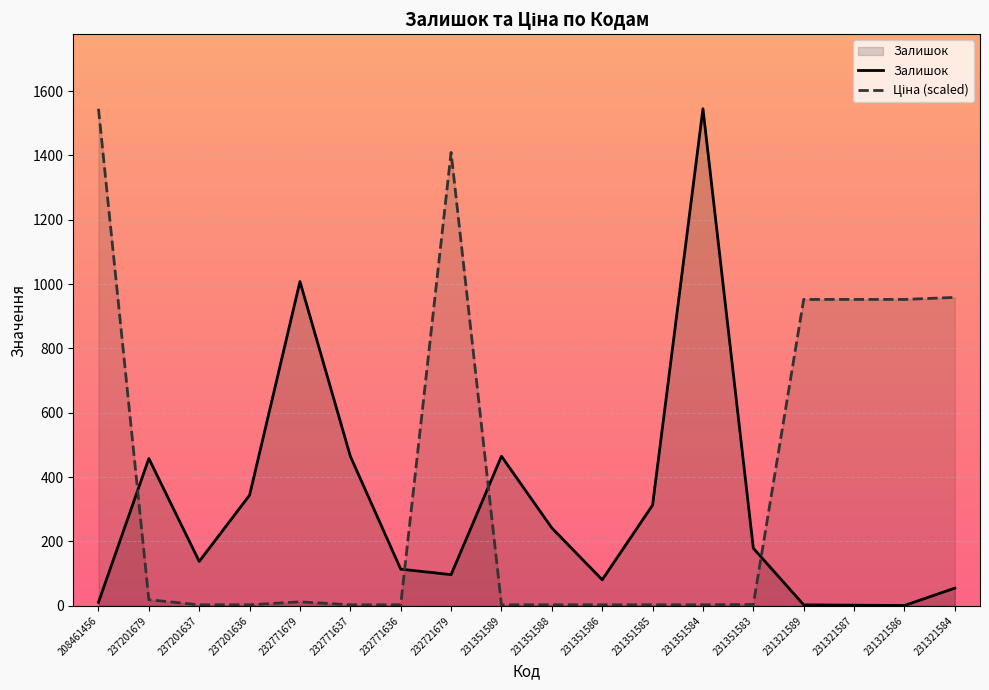

At how many categories does at least one series exceed 281?

13